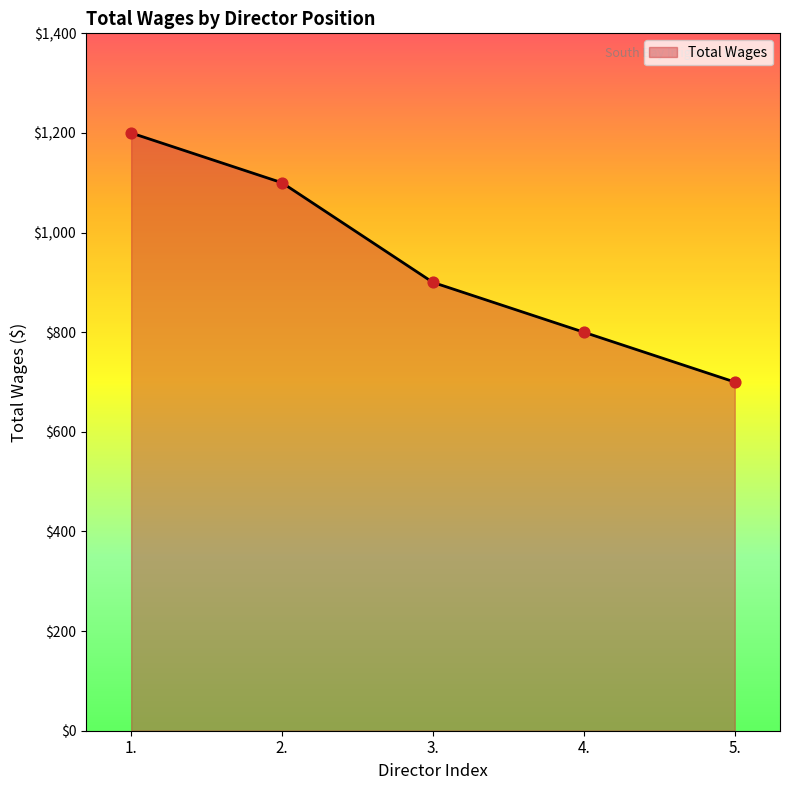

What is the ratio of the value at 3. to the value at 1.?

0.8